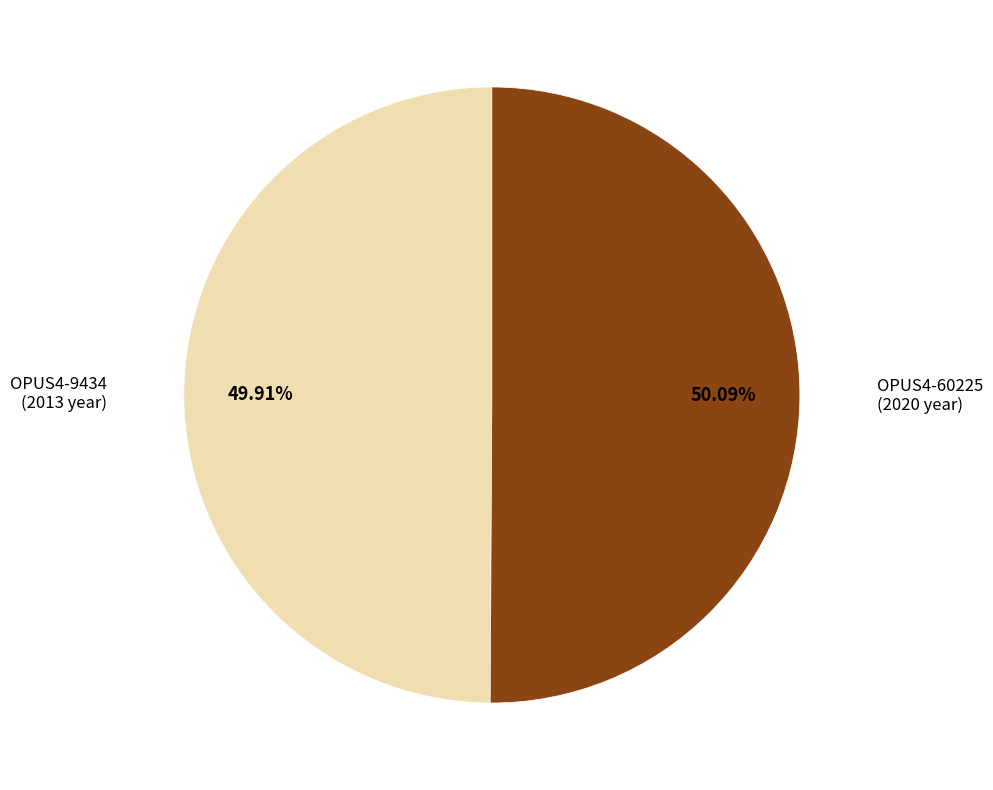

Count the number of slices in the pie.

2